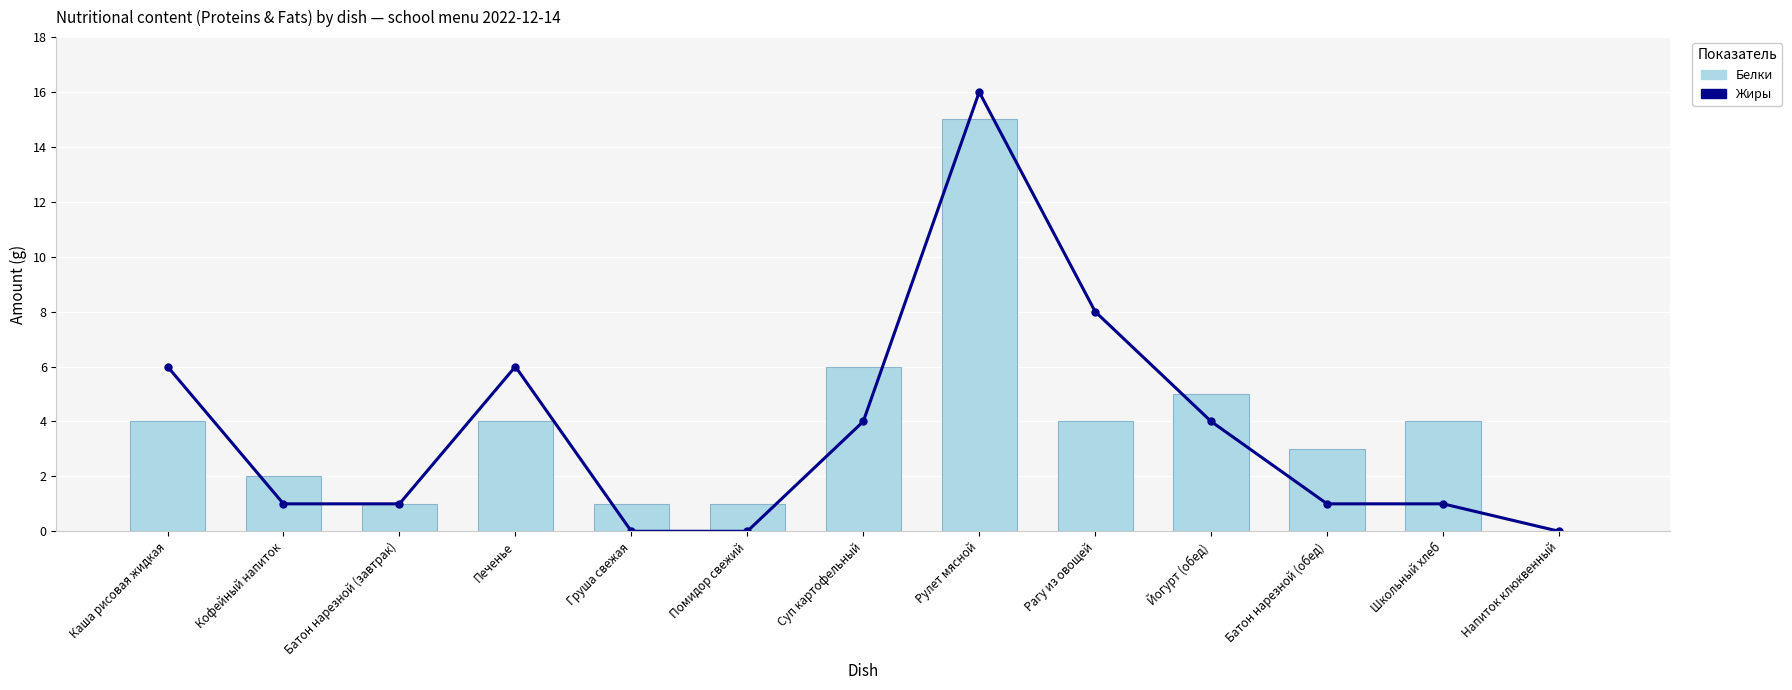

Reading right to left, list all the values displayed in this chart.

Жиры: 0	1	1	4	8	16	4	0	0	6	1	1	6
Белки: 0	4	3	5	4	15	6	1	1	4	1	2	4